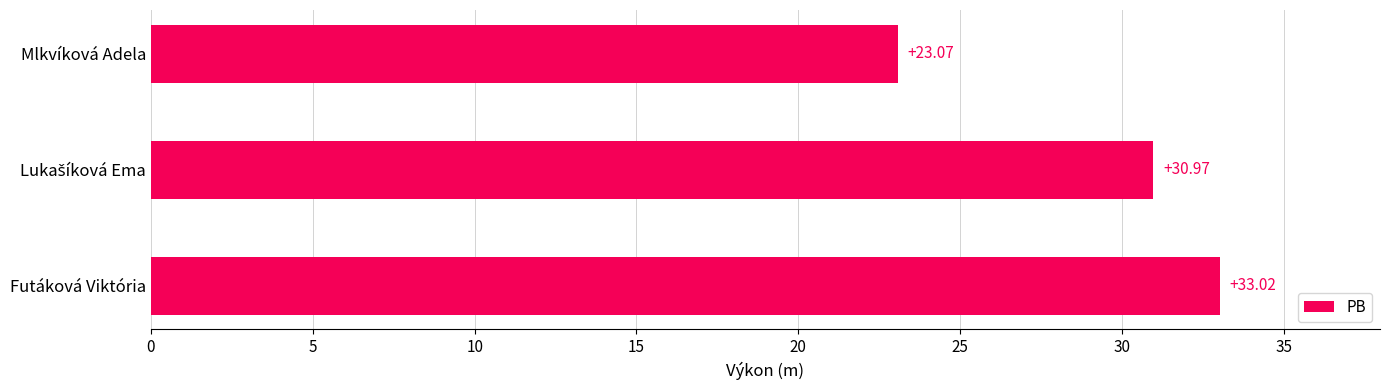

Which label corresponds to the smallest value in the chart?

Mlkvíková Adela